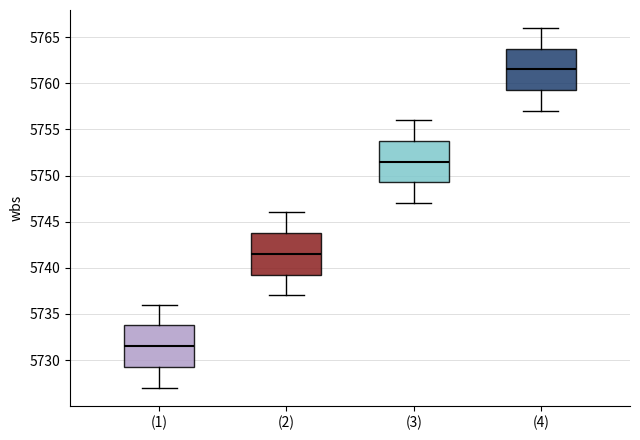

Which box has the lowest median line?

(1)